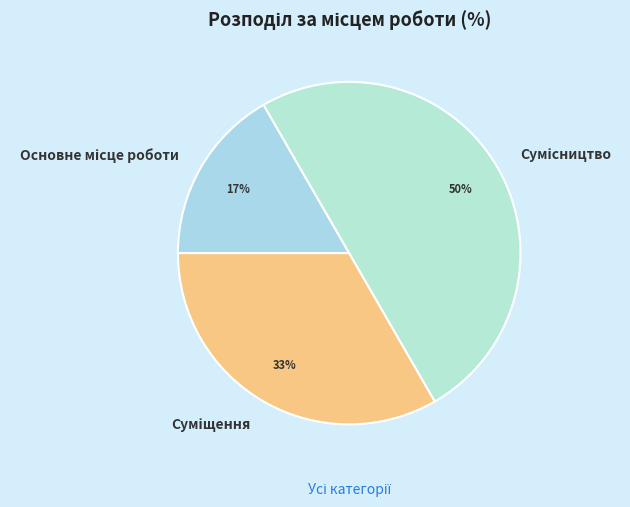

How many segments does this pie chart have?

3